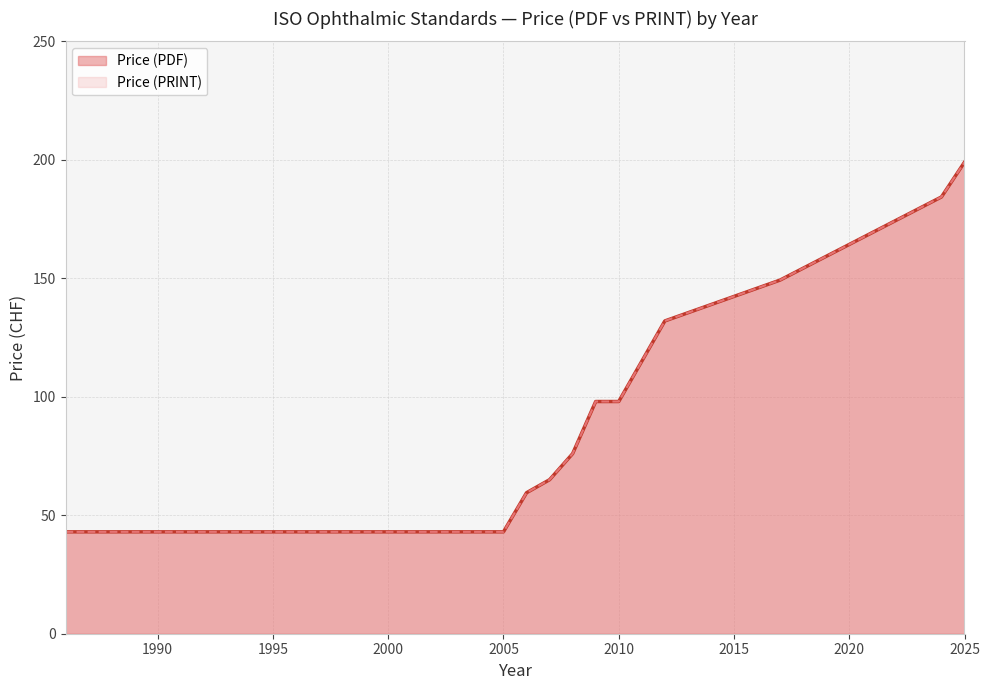

True or false: Price (PRINT) and Price (PDF) intersect in this chart.

False